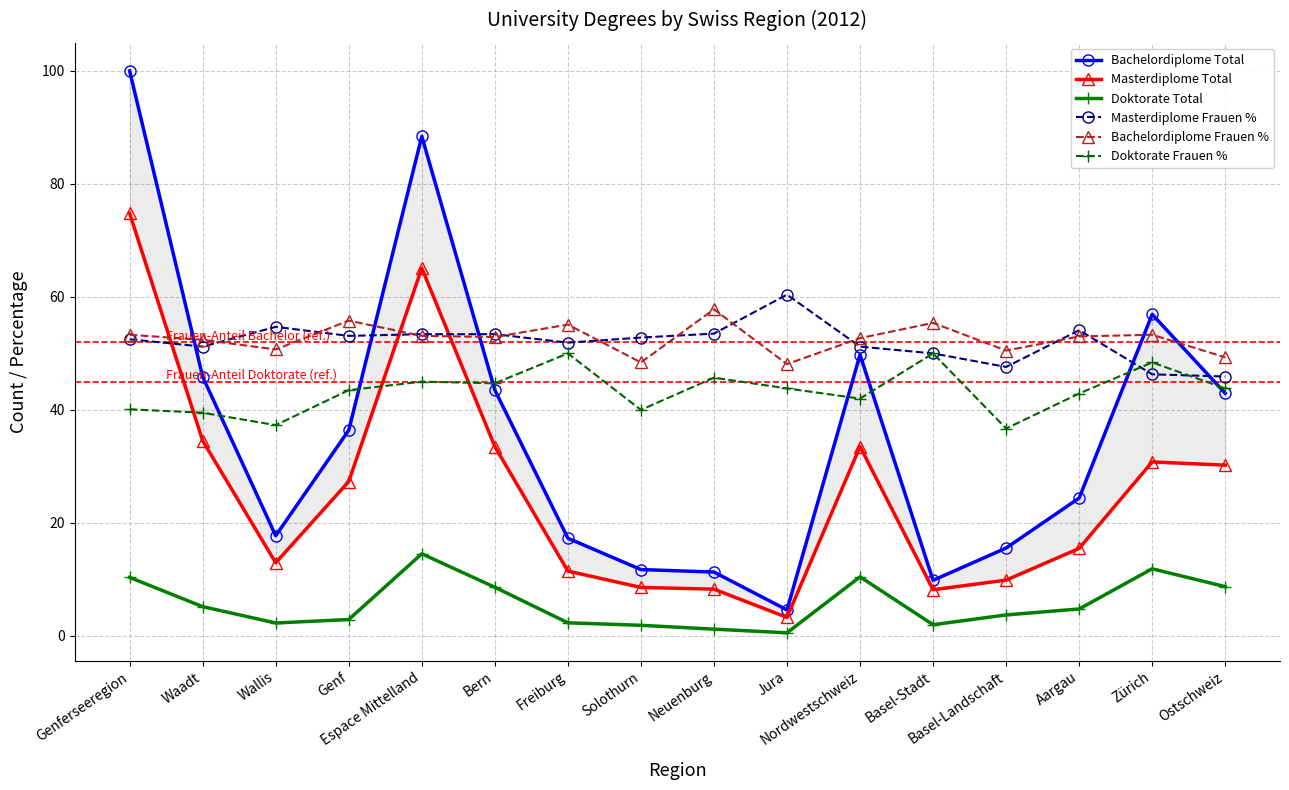

What is the greatest value displayed?

100.0